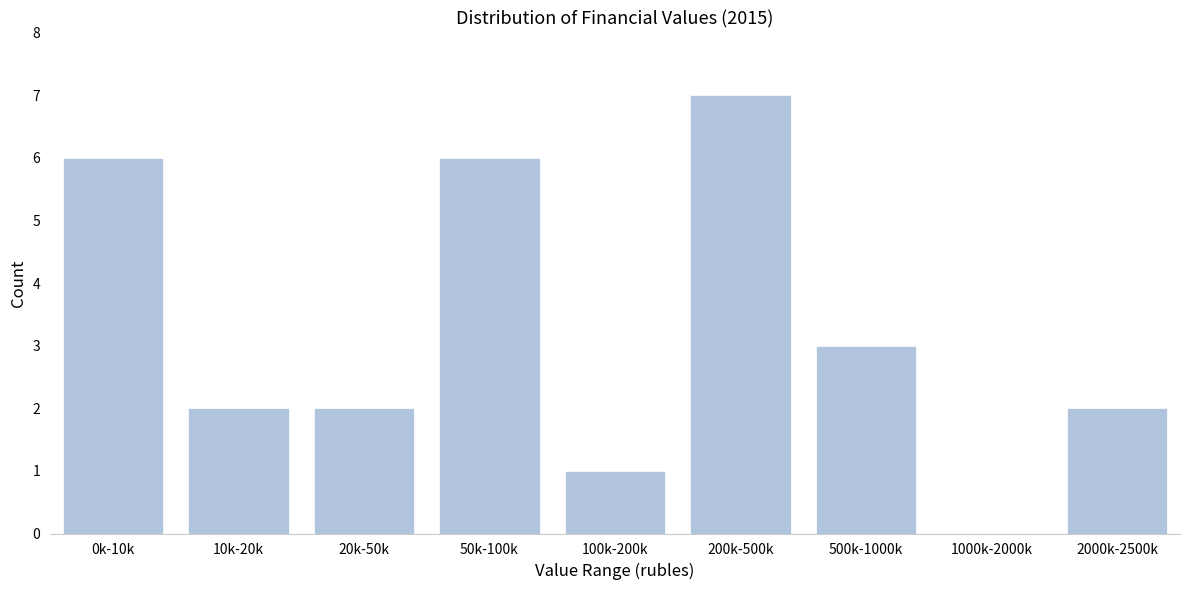

Reading left to right, what are all the values shown in this chart?

0k-10k=6	10k-20k=2	20k-50k=2	50k-100k=6	100k-200k=1	200k-500k=7	500k-1000k=3	1000k-2000k=0	2000k-2500k=2